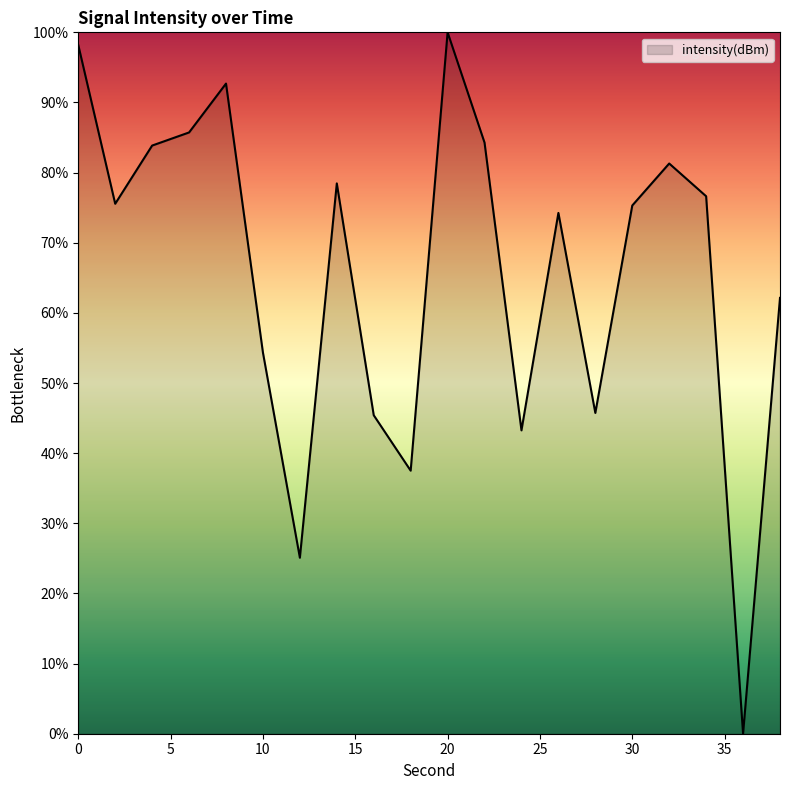

How many lines are shown in the chart?

1